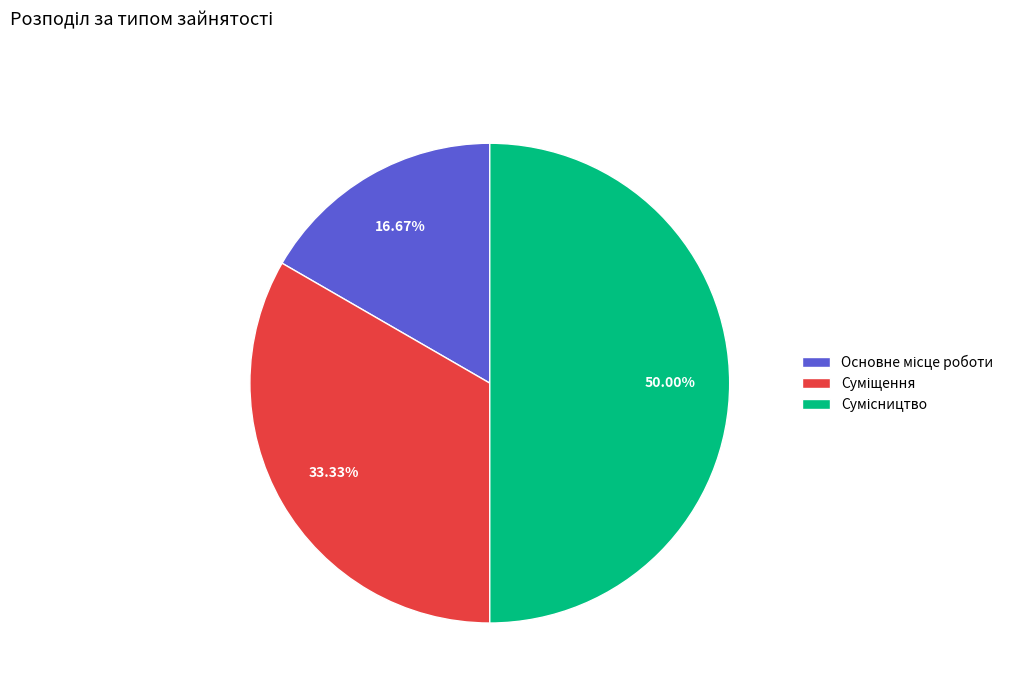

Which category has the smallest portion of the pie?

Основне місце роботи